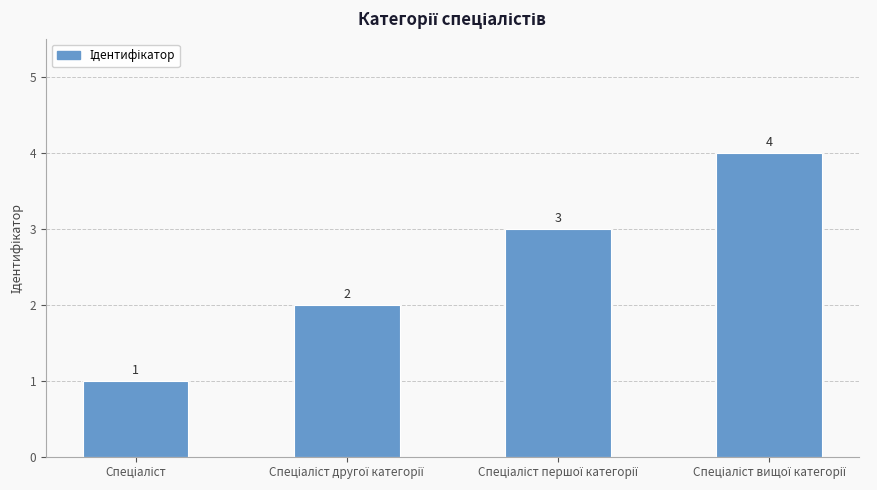

Reading left to right, extract all data points from this chart.

1	2	3	4